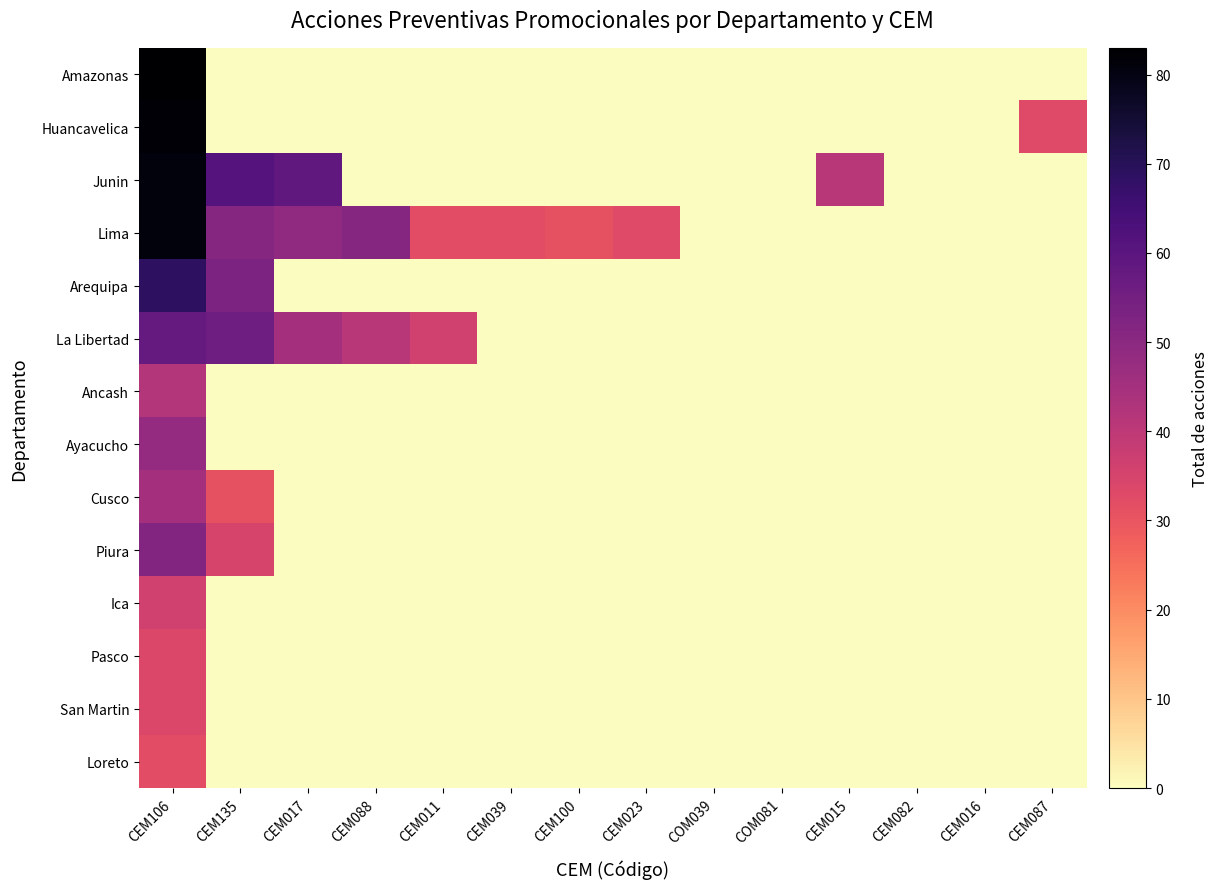

Between CEM087 and COM081, which is larger?

CEM087